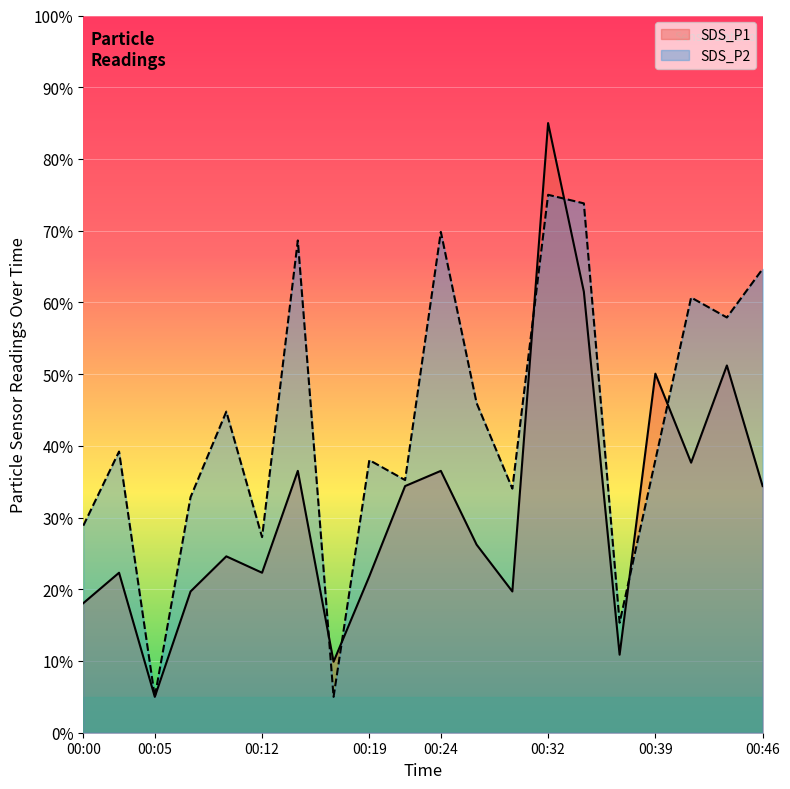

True or false: SDS_P2 and SDS_P1 intersect in this chart.

True